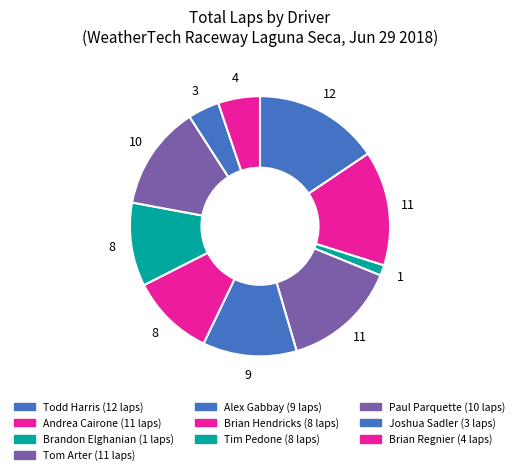

True or false: Joshua Sadler accounts for 4% of the total.

True